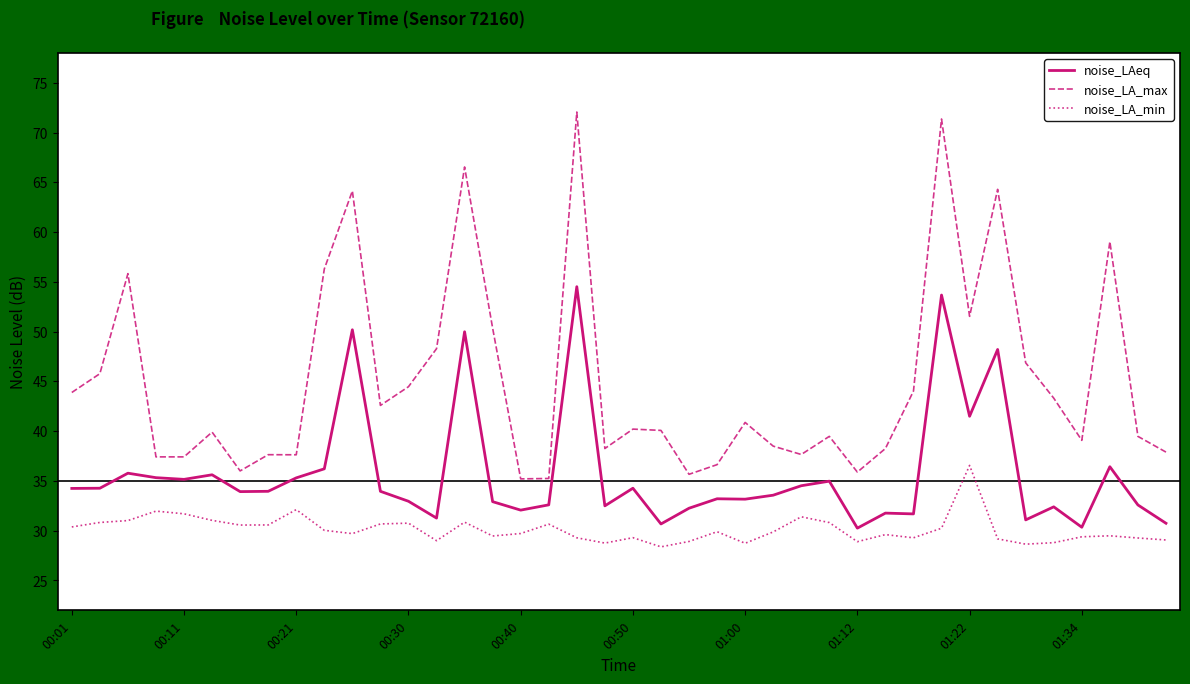

What is the maximum value for noise_LA_max?

72.1